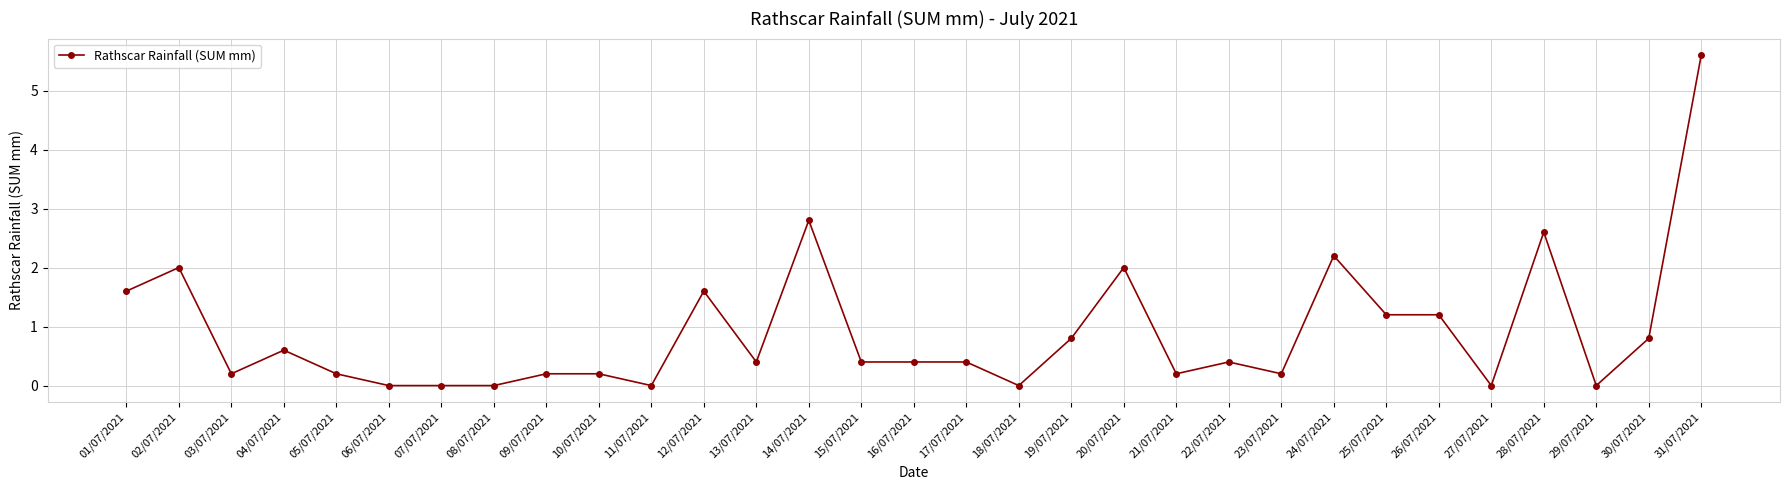

Count the number of categories in the chart.

31